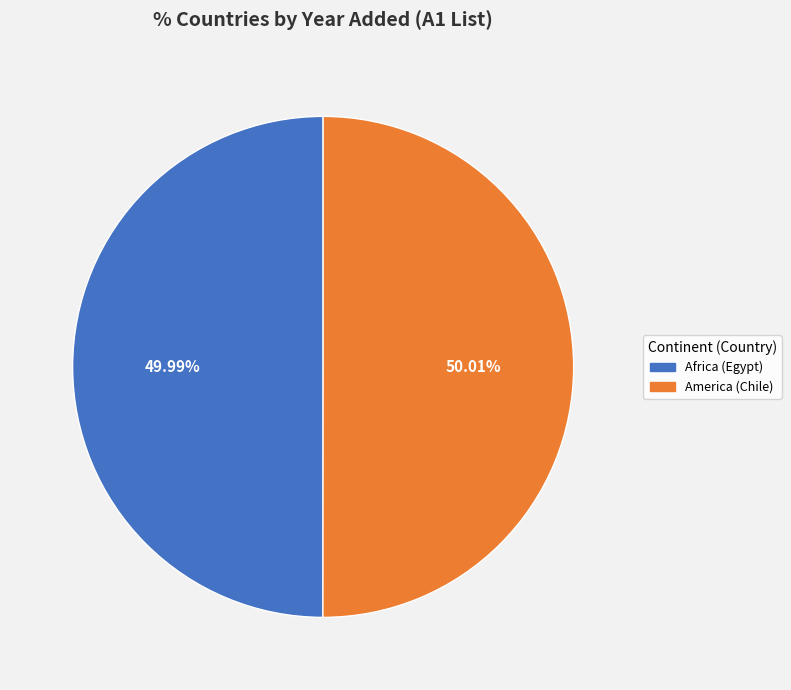

The America (Chile) slice represents 40% of the pie. True or false?

False